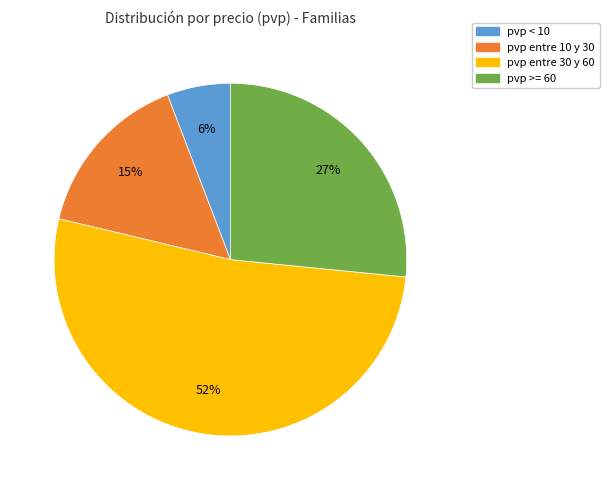

To the nearest percent, what is the difference between the largest and smallest slice percentages?

46%